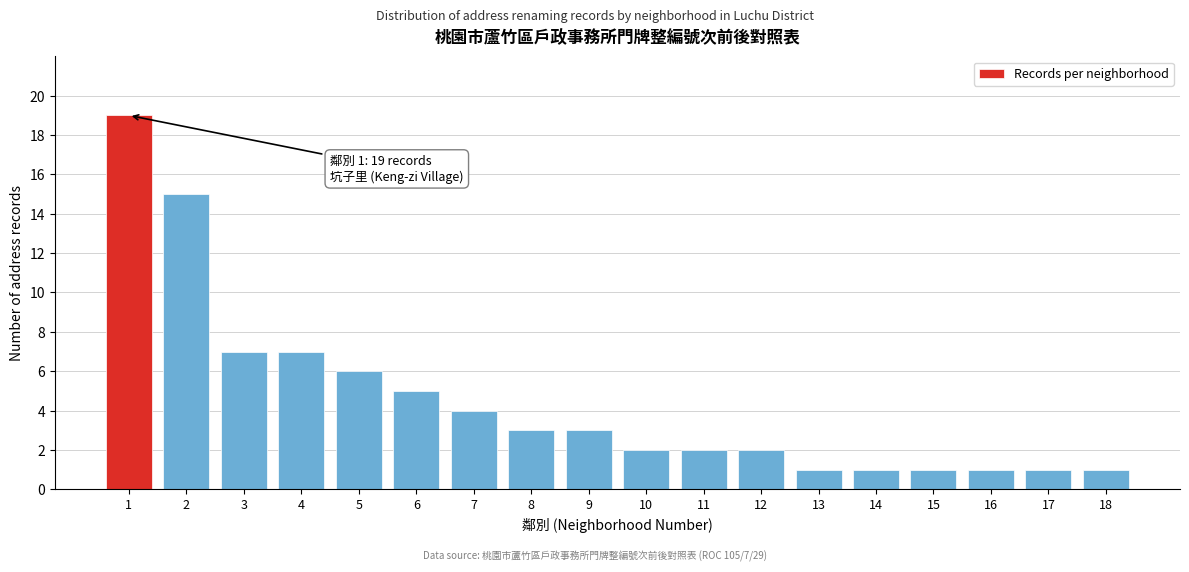

Reading left to right, transcribe all the data shown in this chart.

19	15	7	7	6	5	4	3	3	2	2	2	1	1	1	1	1	1